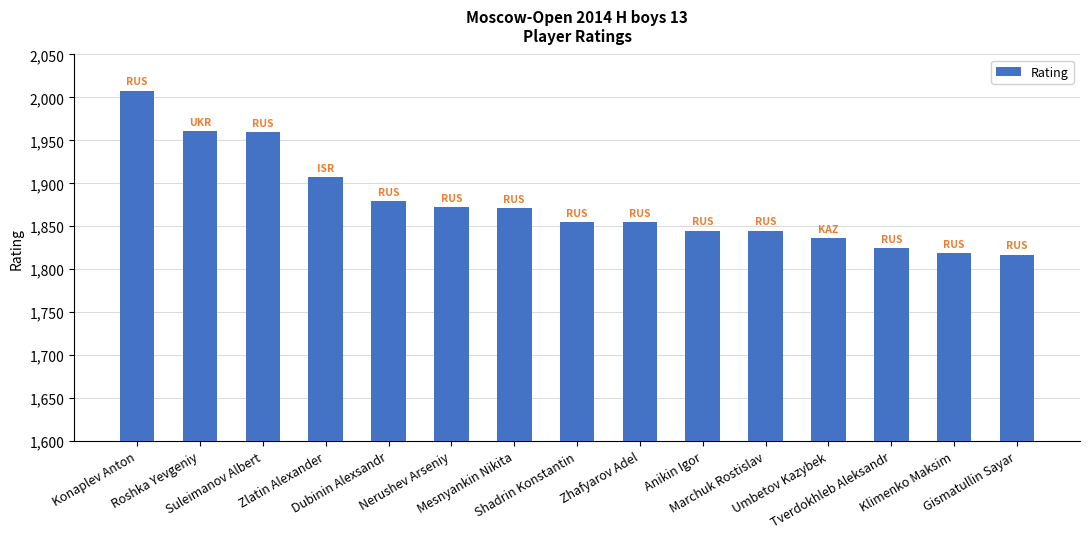

What is the label of the 11th bar from the right?

Dubinin Alexsandr